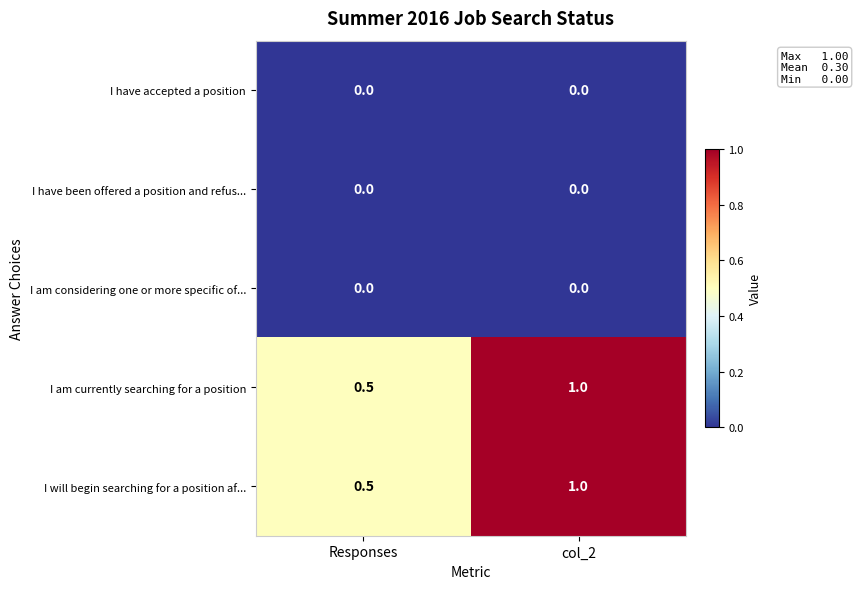

At how many categories does at least one series exceed 0?

2